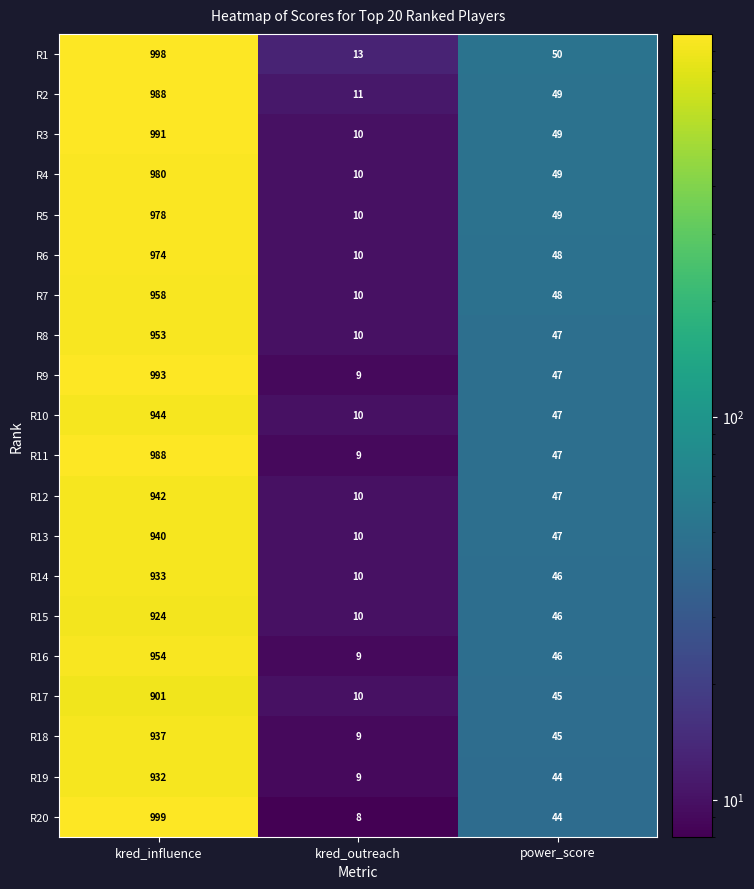

Where is R4 nearest to the value 495?

power_score